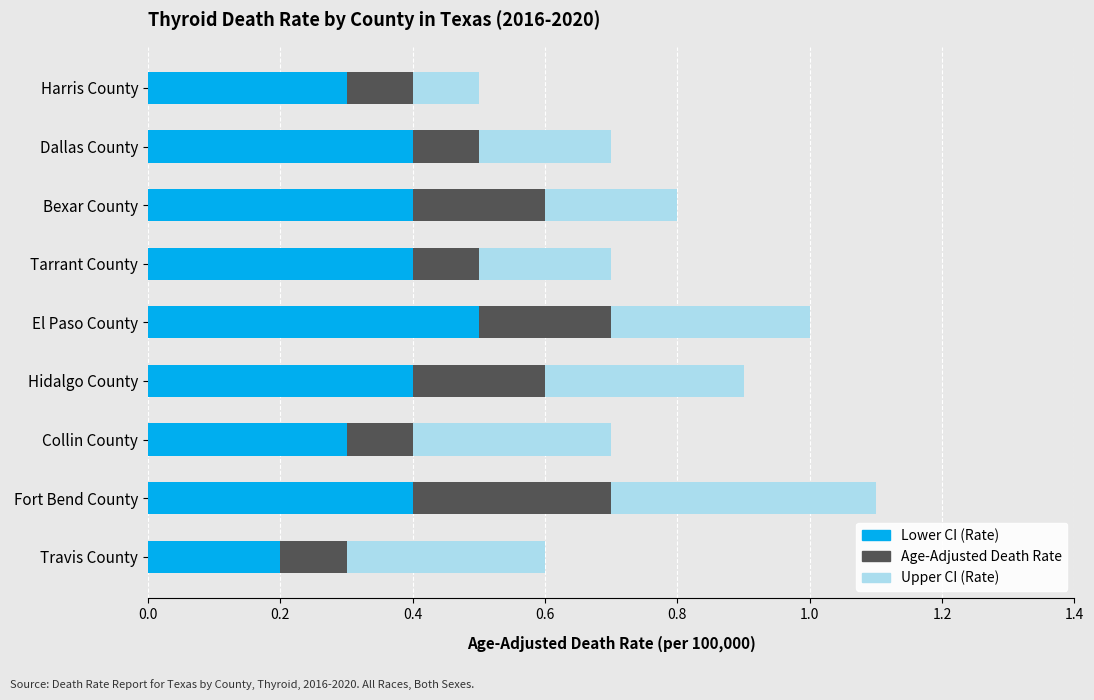

At which category is the sum across all series the highest?

Fort Bend County